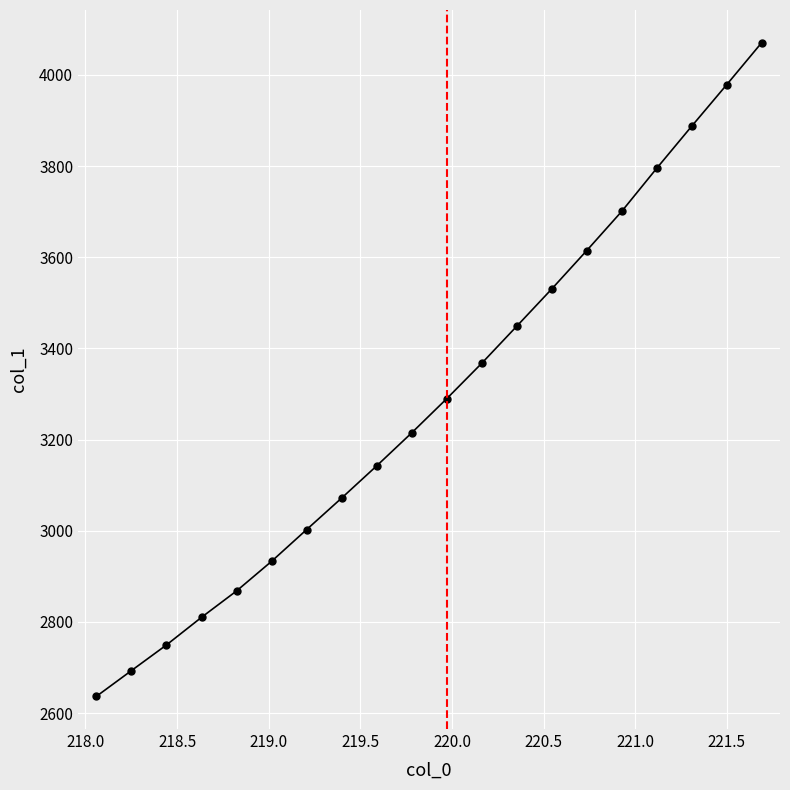

What is the difference between the second highest and second lowest values?

1285.5